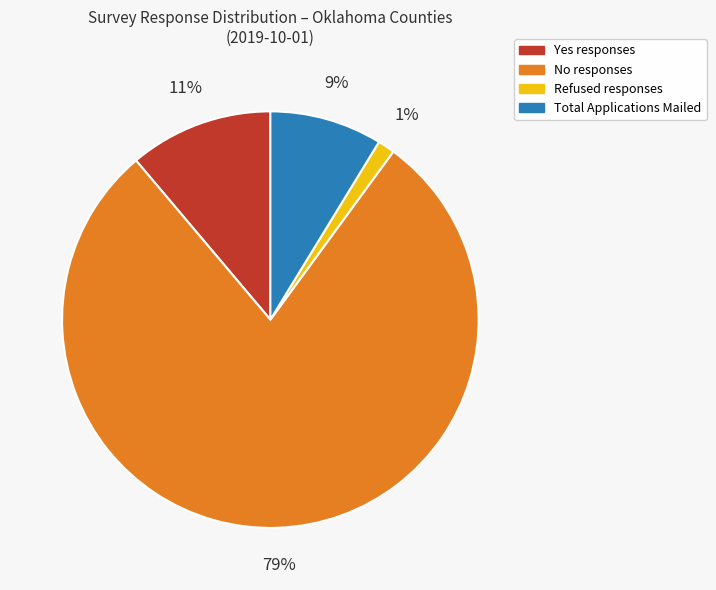

Does any single category account for the majority?

Yes